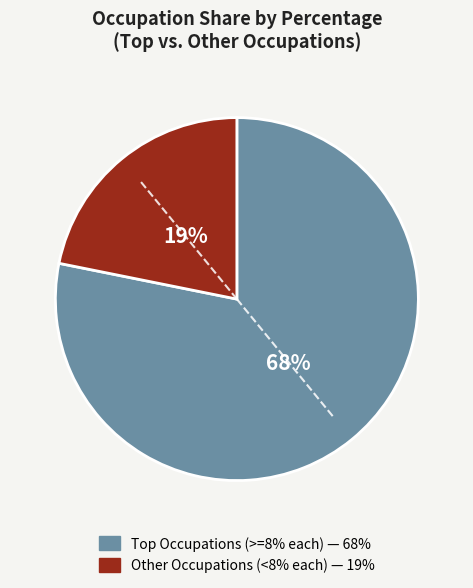

Is Public Relations Specialists the majority of the pie?

No